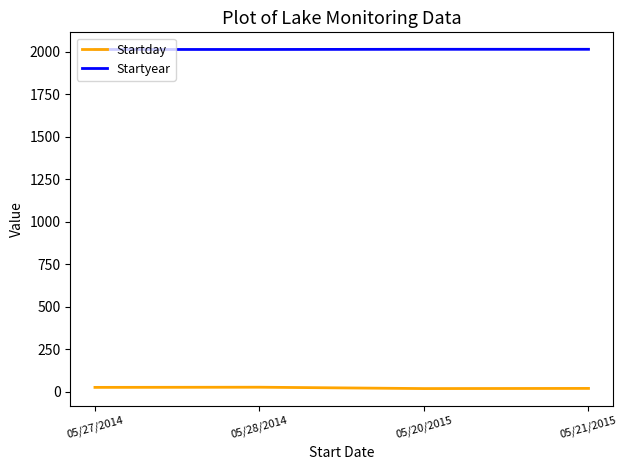

Is it true that Startday equals 28 at 05/28/2014?

True